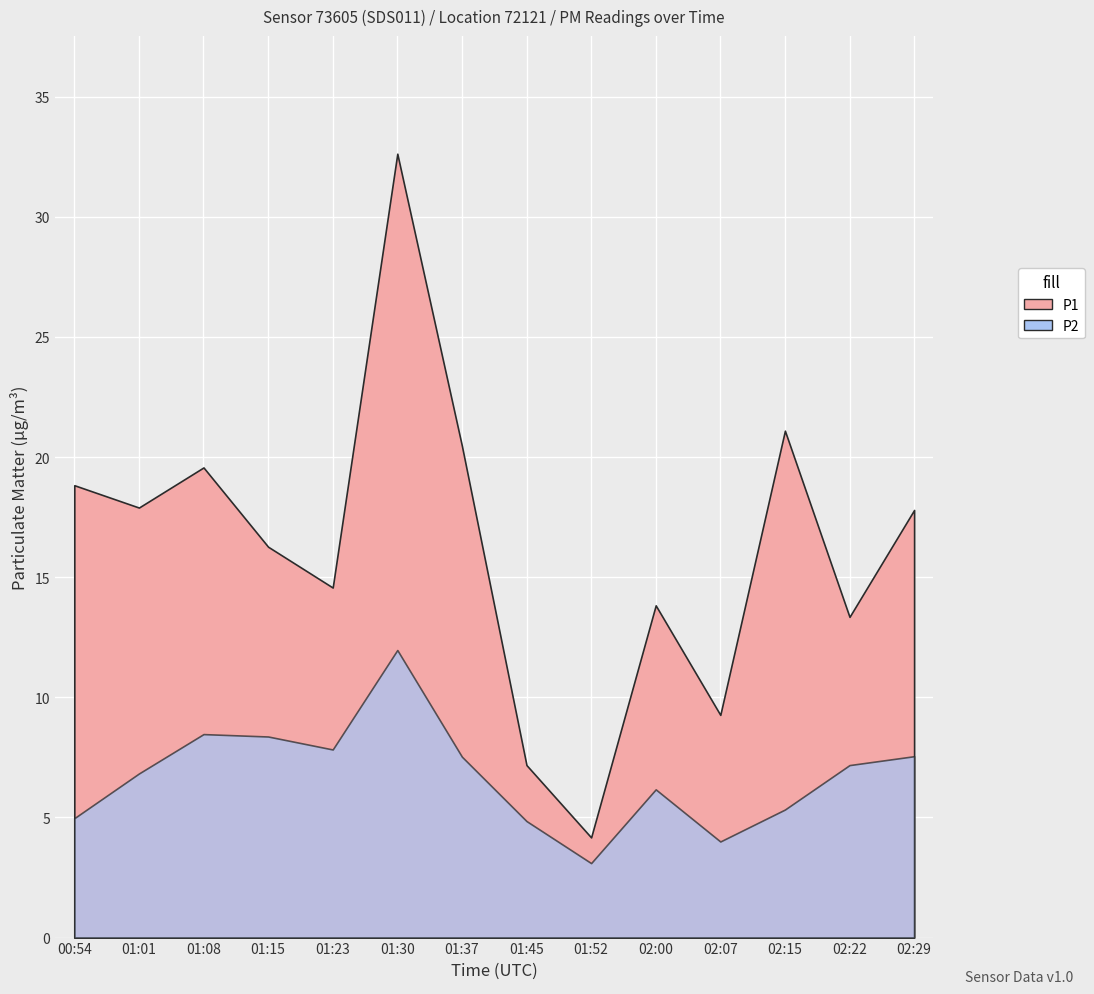

What is the sum of all P1 values?

226.9